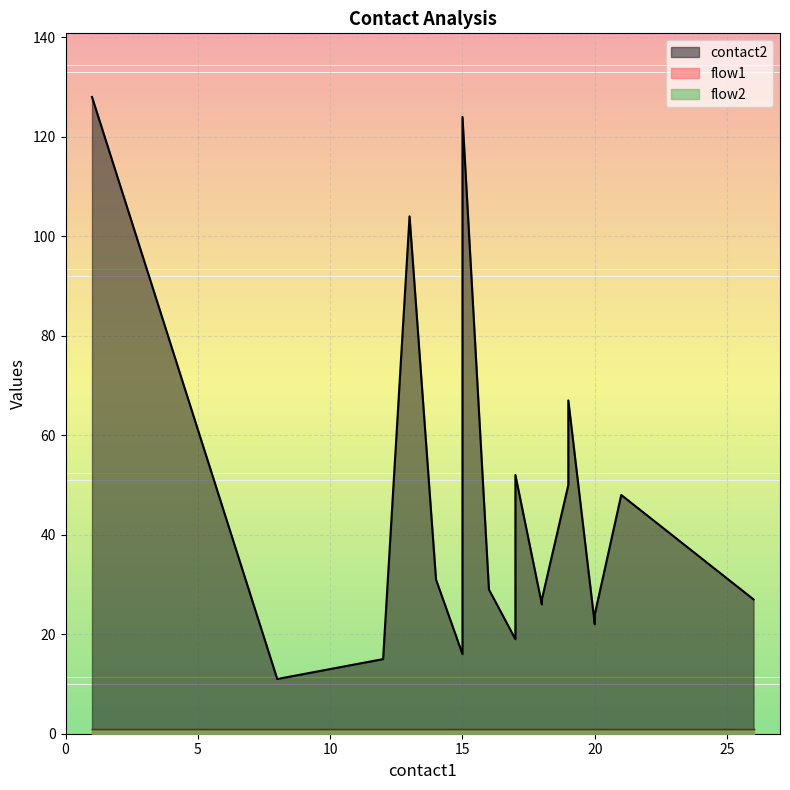

What is the value of the flow2 point at the 1st from the left?

1